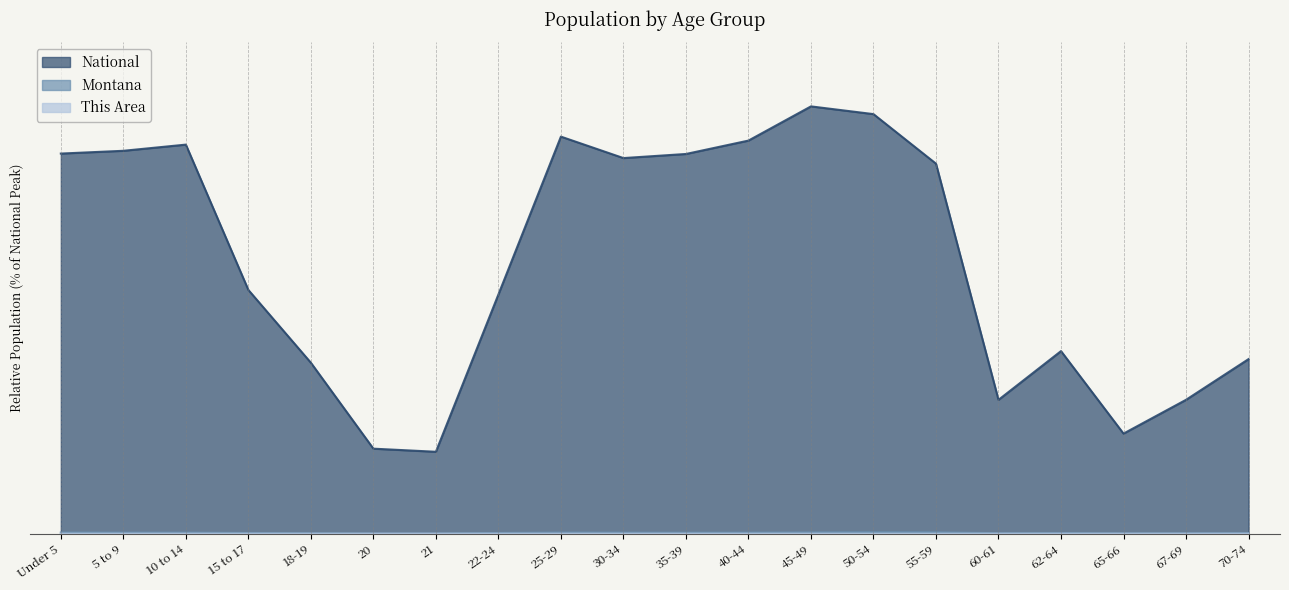

Between 20 and 67-69, which series saw the biggest shift?

National